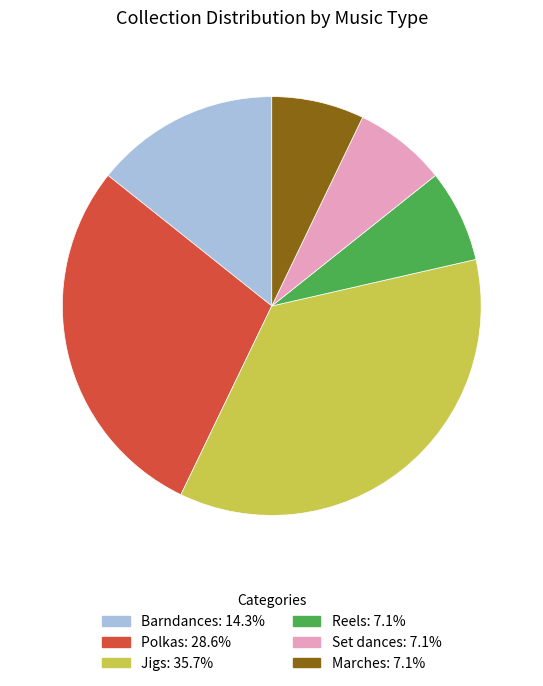

Which slice is the largest?

Jigs